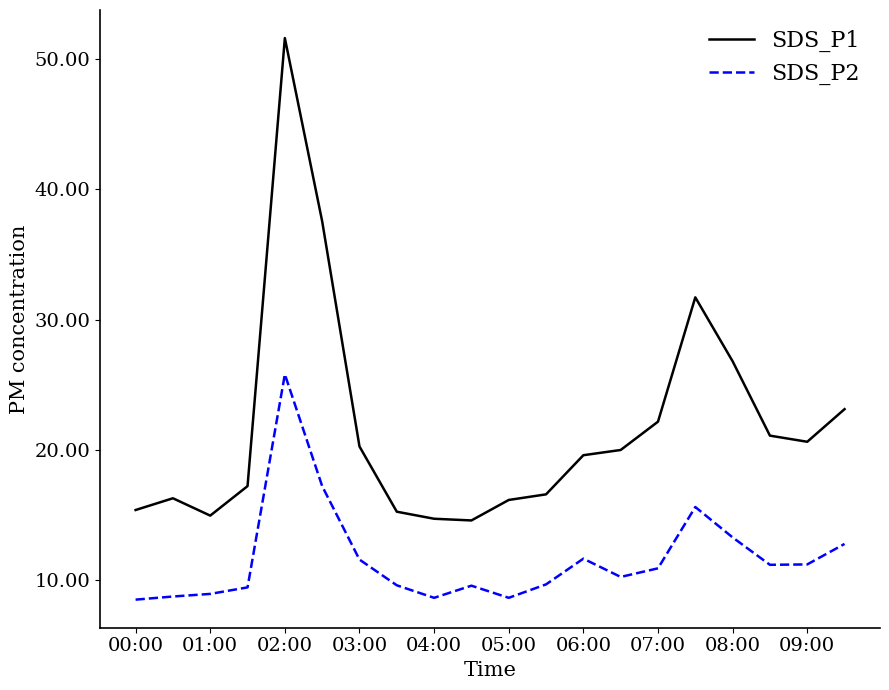

True or false: SDS_P1 and SDS_P2 cross at least once.

False